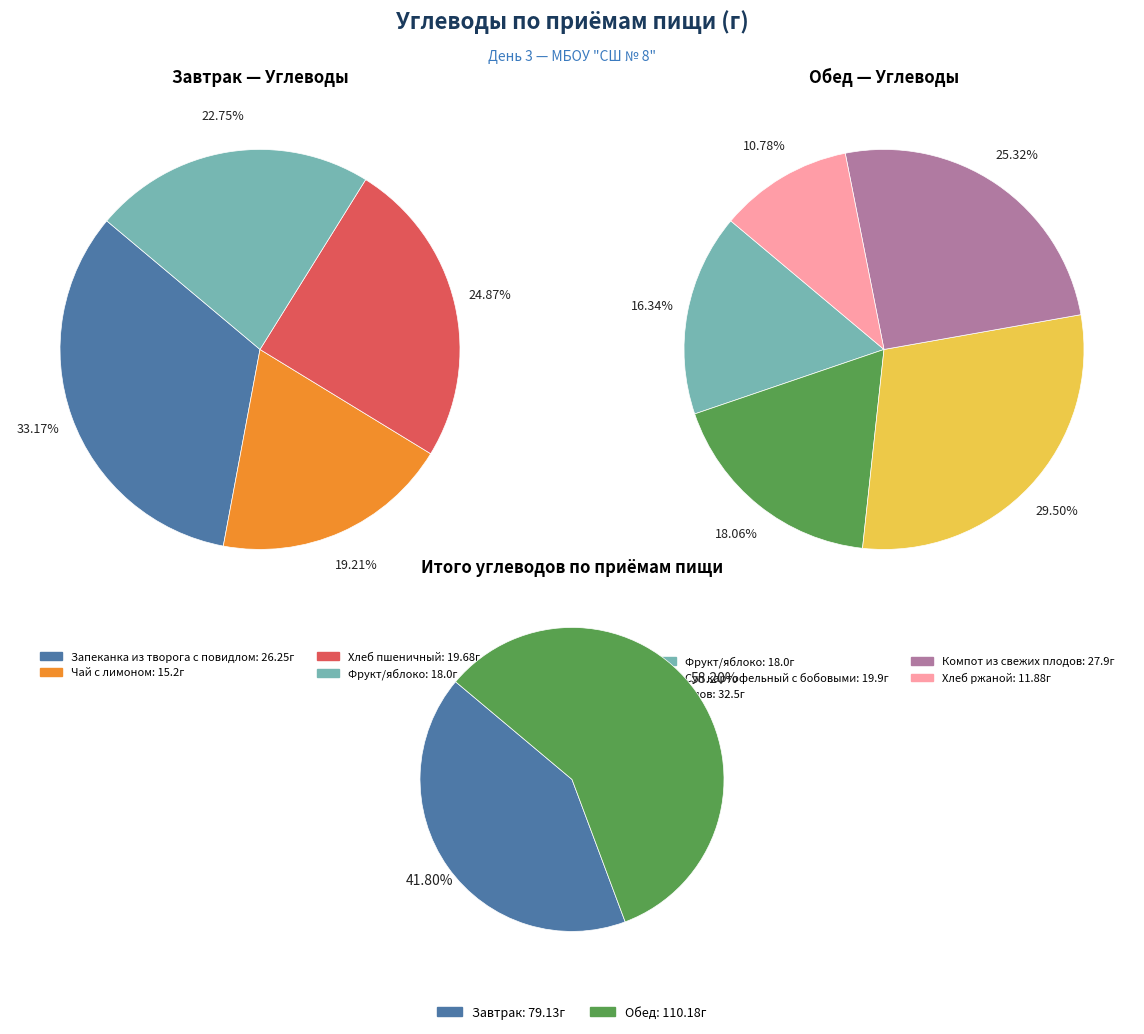

What percentage is NOT represented by Завтрак?

58.2%